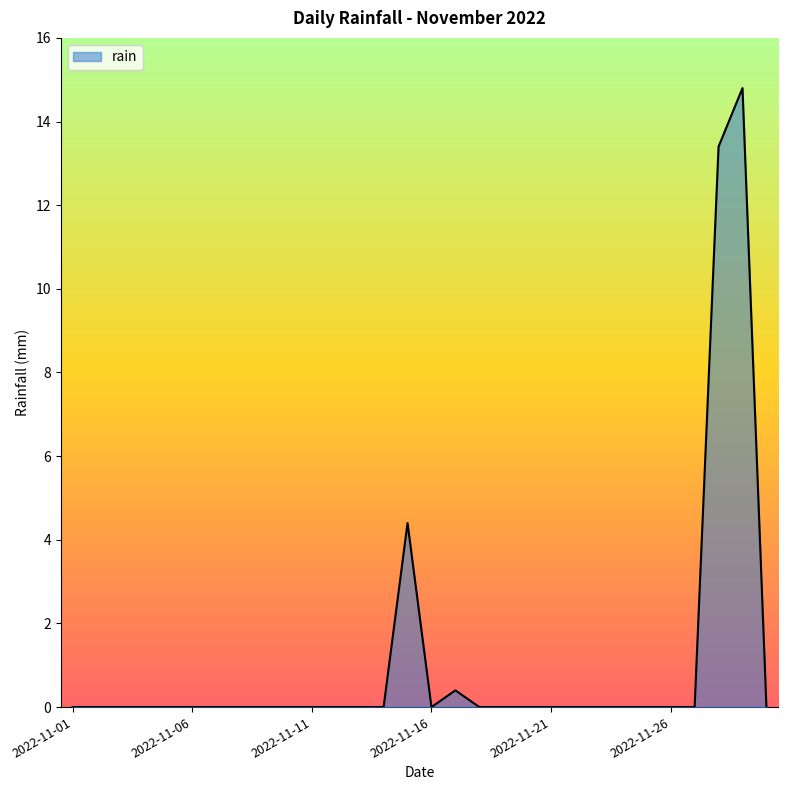

Does the chart have visible grid lines?

No